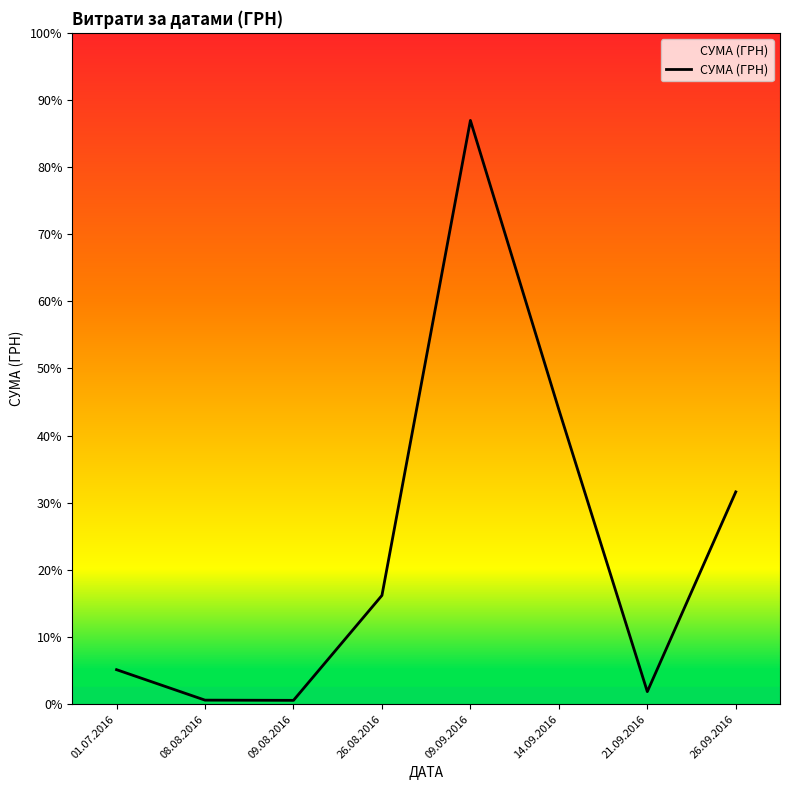

Reading left to right, extract all data points from this chart.

01.07.2016=2621.0	08.08.2016=304.5	09.08.2016=288.8	26.08.2016=8269.3	09.09.2016=44400.2	14.09.2016=22400.7	21.09.2016=950.0	26.09.2016=16145.8